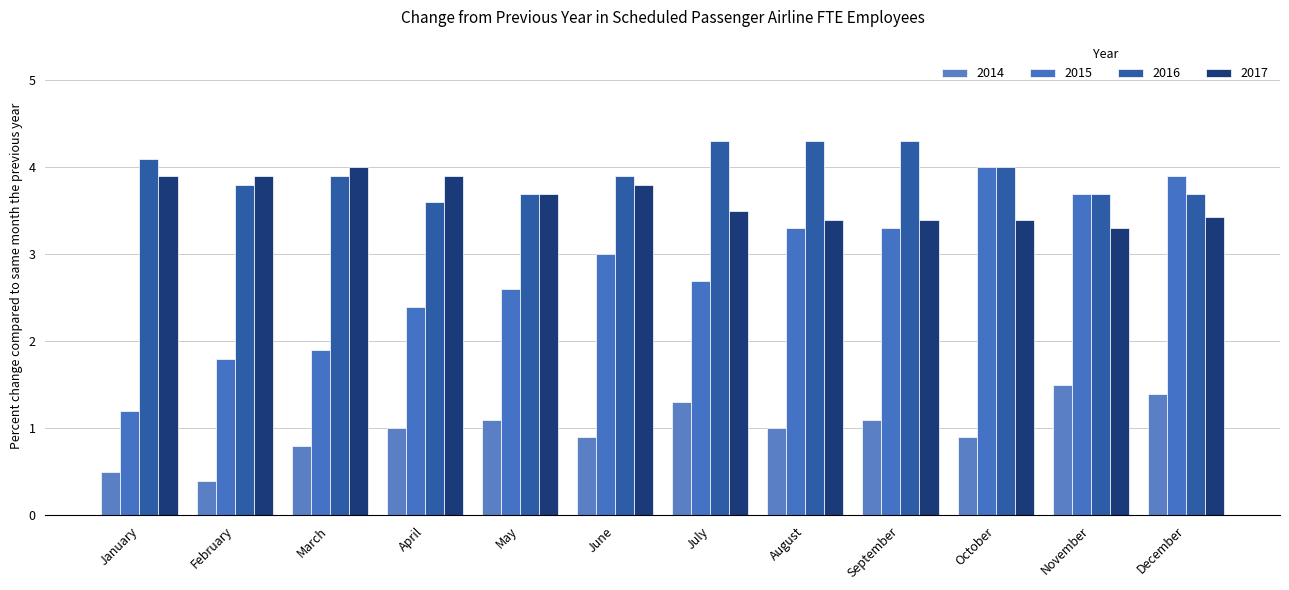

How many bars are there in each group?

4